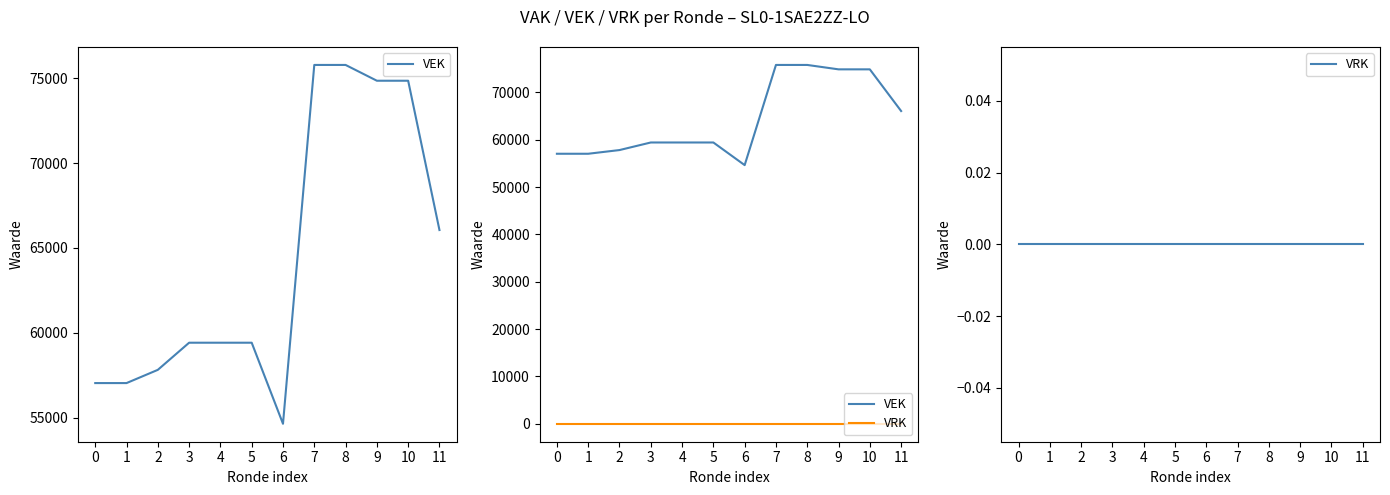

What are all the series names shown in the legend?

VEK, VRK